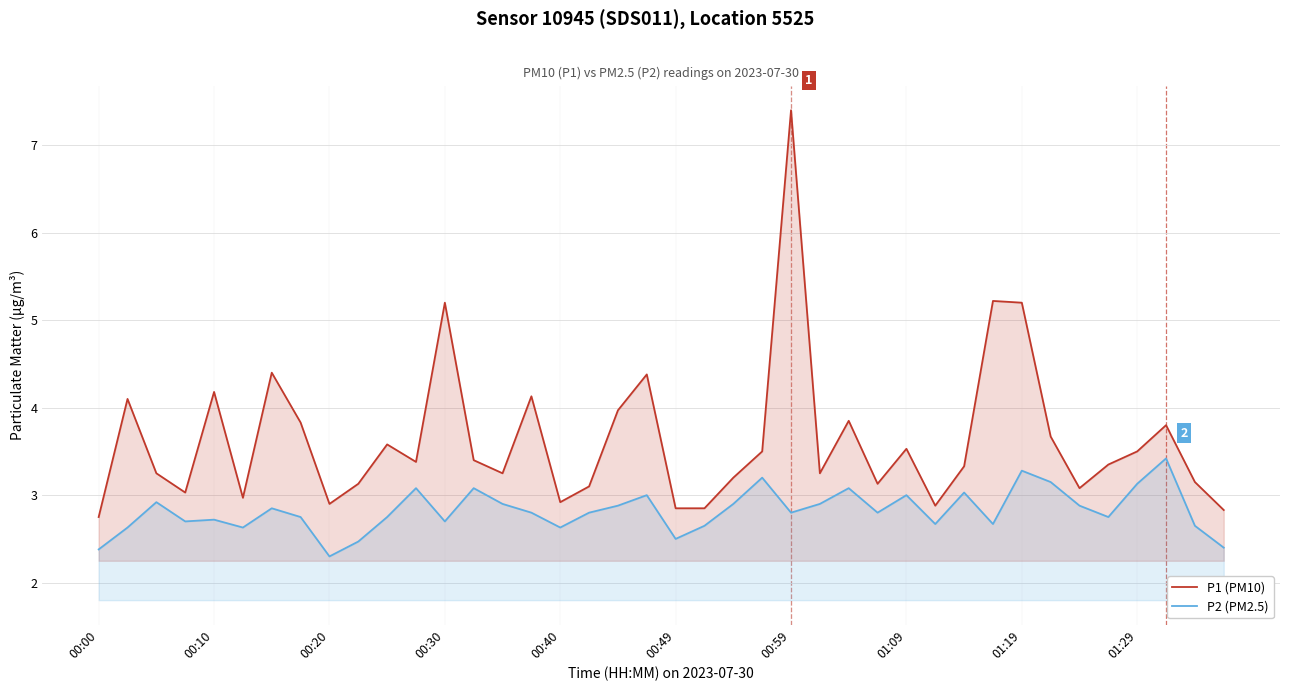

Does the chart display data point markers on the line(s)?

No